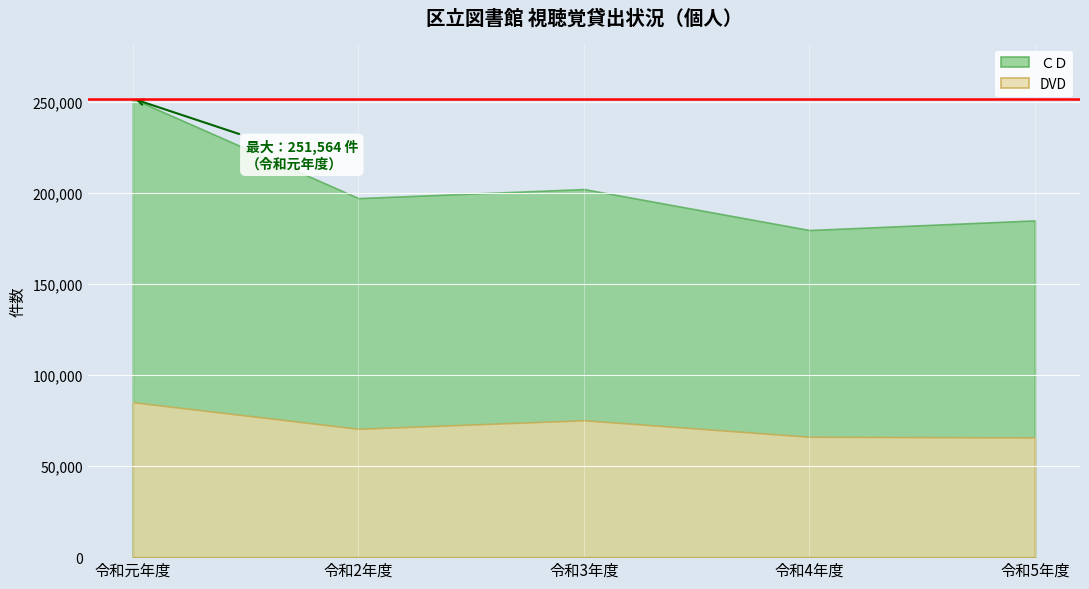

Does the chart display data point markers on the line(s)?

No